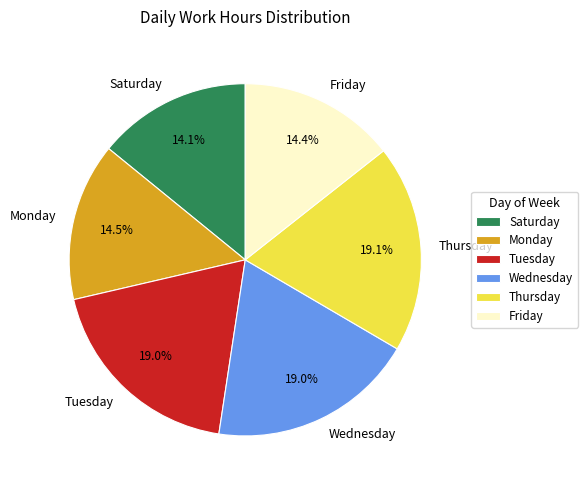

To the nearest percent, what is the average slice percentage?

17%